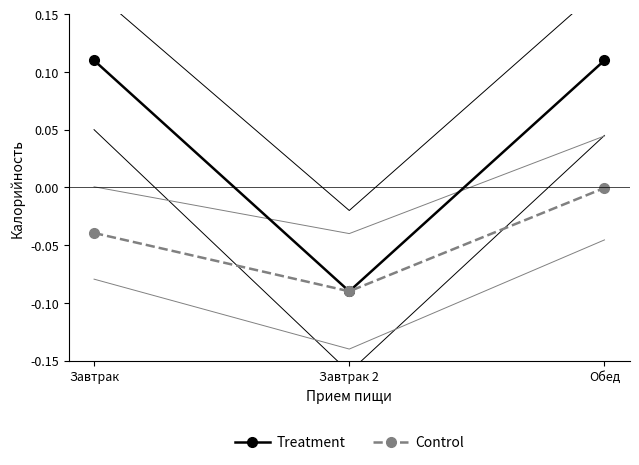

True or false: Treatment has a value of 0.1 at Завтрак.

True